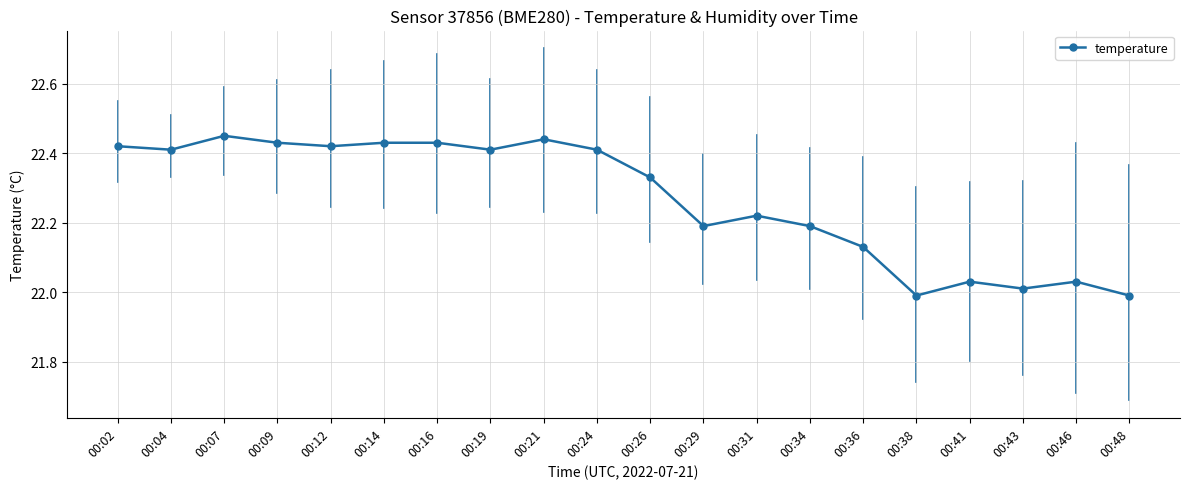

True or false: there are more than 0 points higher than both neighbors.

True